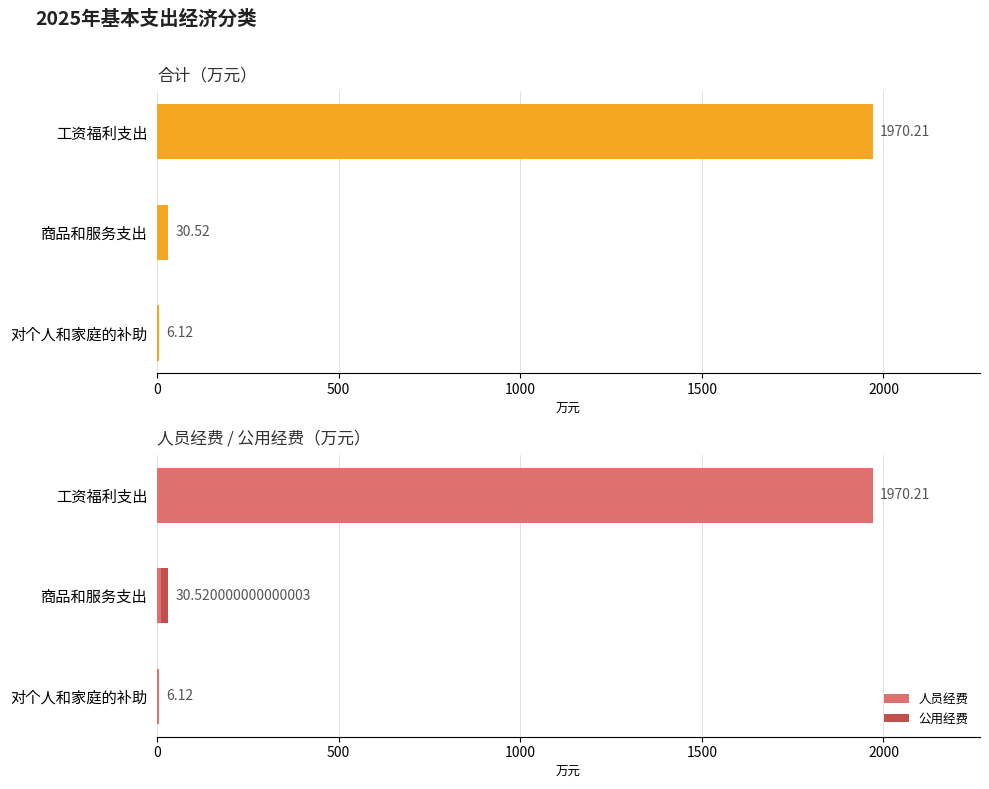

Where is 人员经费 nearest to the value 988?

商品和服务支出